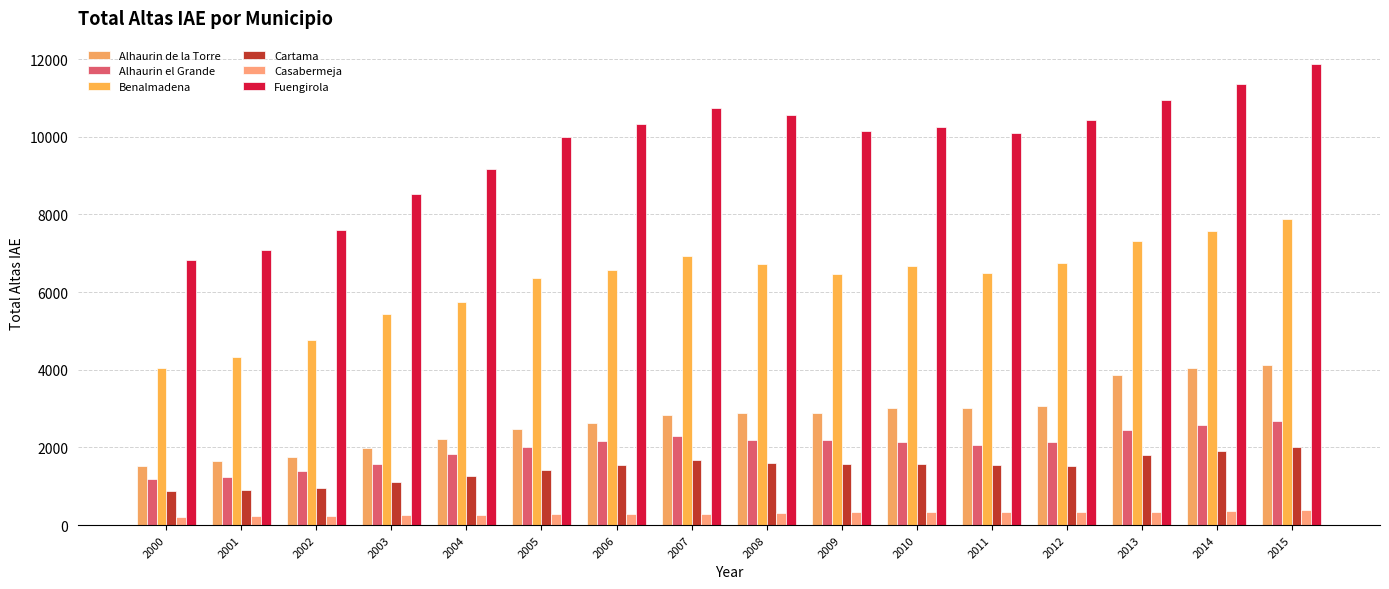

Rank the series by their maximum value, from lowest to highest.

Casabermeja, Cartama, Alhaurin el Grande, Alhaurin de la Torre, Benalmadena, Fuengirola